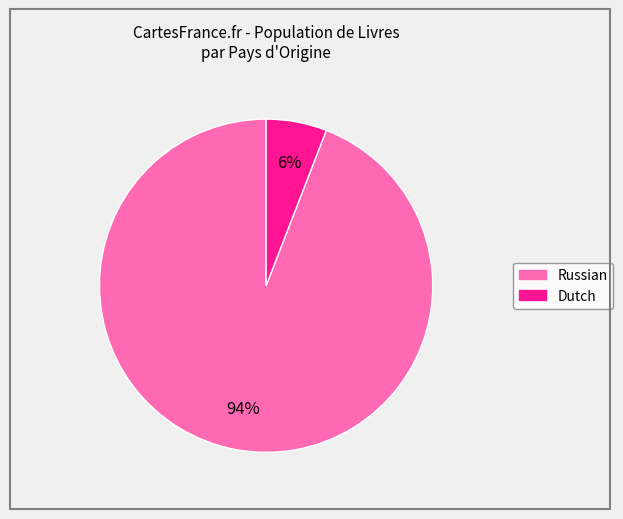

The Dutch slice represents 6% of the pie. True or false?

True